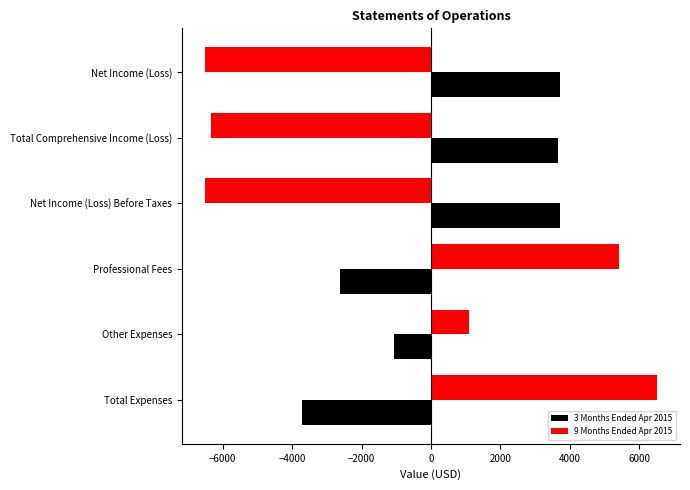

Rank the series by their average value, from lowest to highest.

9 Months Ended Apr 2015, 3 Months Ended Apr 2015